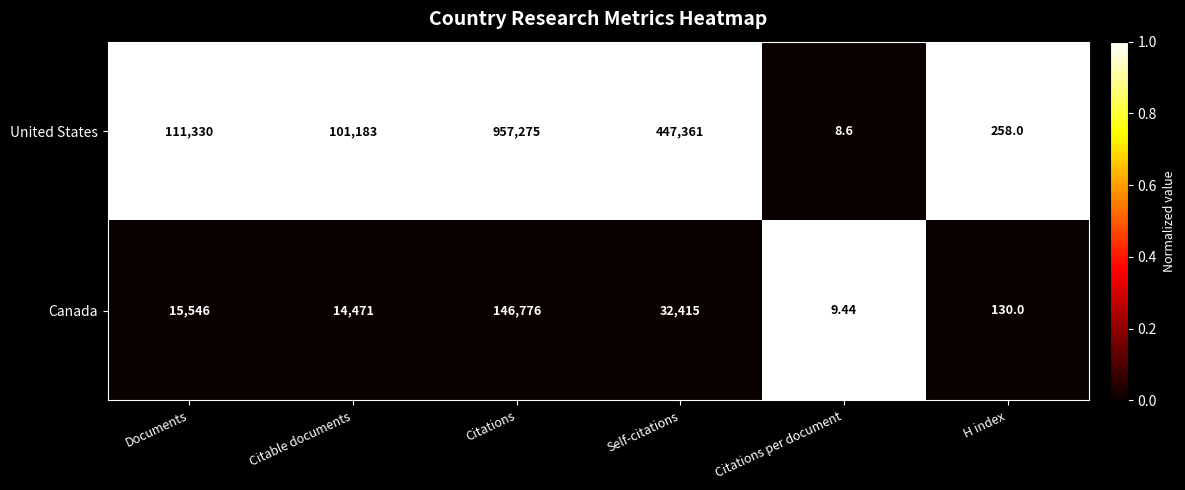

At which category is the sum across all series the highest?

Citations